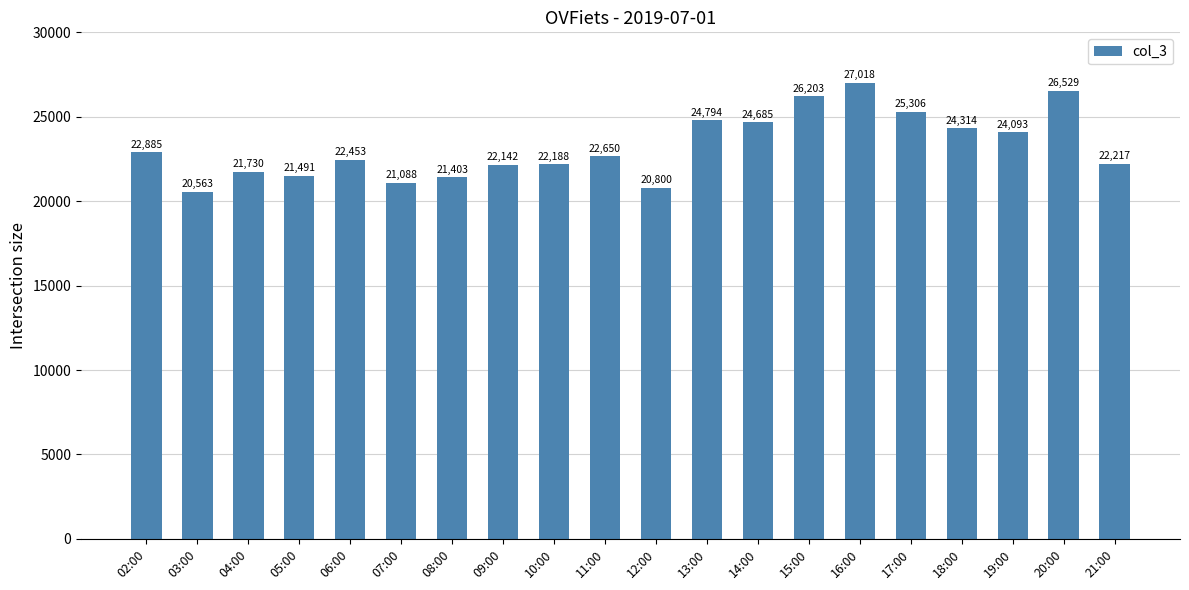

How many categories are shown in the chart?

20